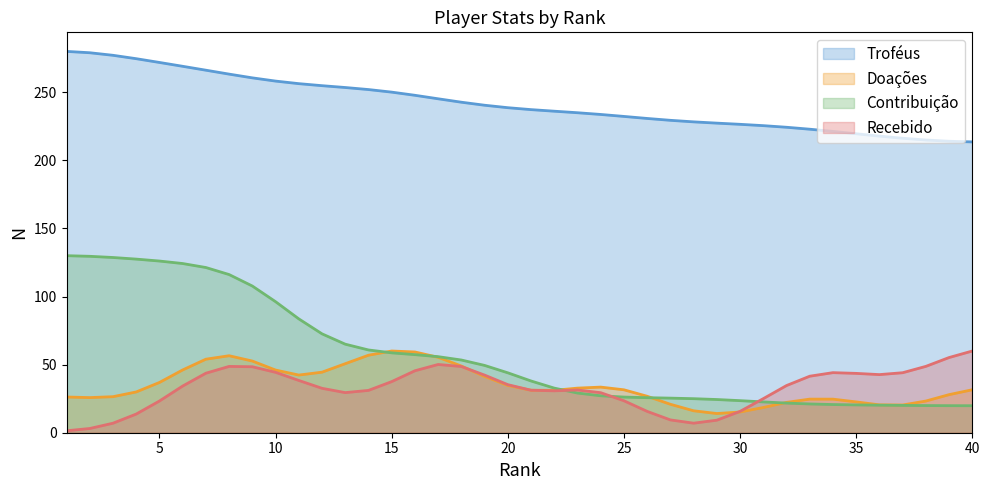

True or false: Troféus and Contribuição cross at least once.

False